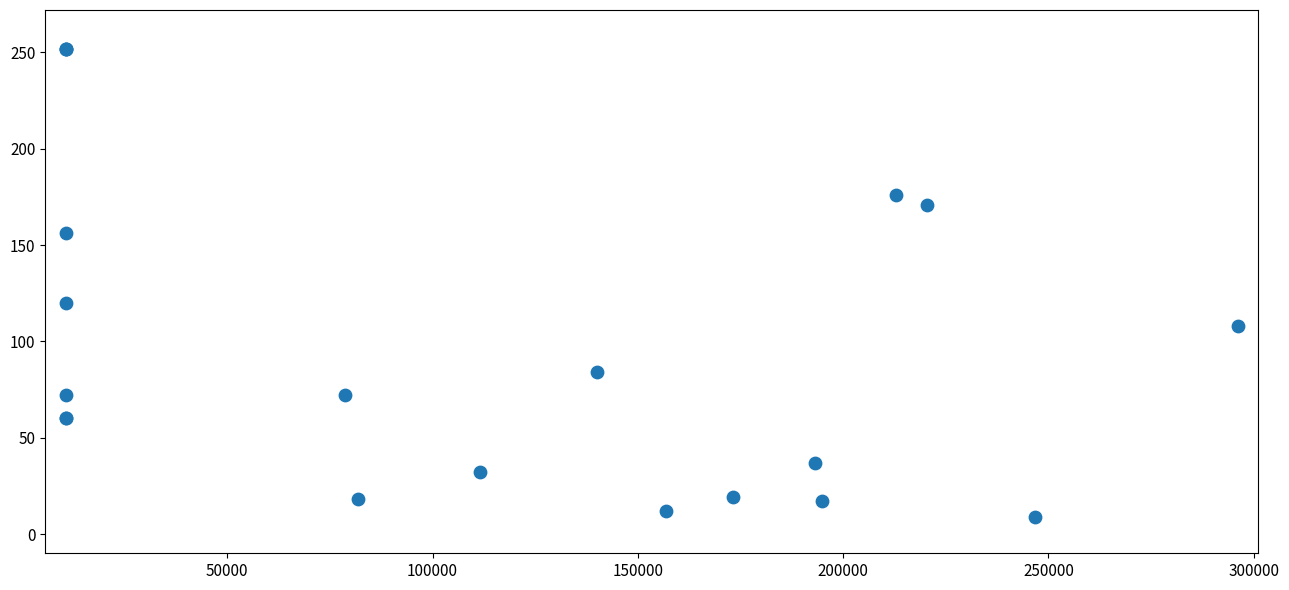

What Y value in the scatter plot is closest to 130?

120